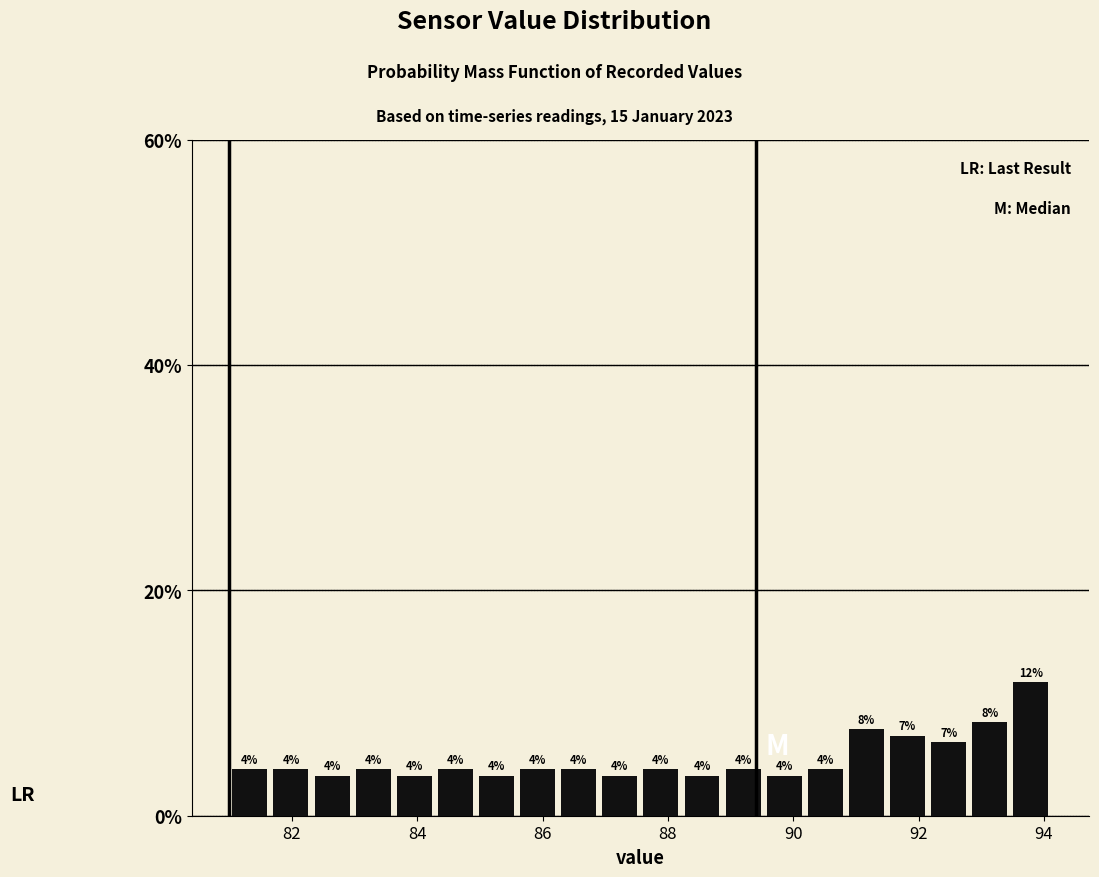

Read against the x-axis, roughly where is the centre of the tallest bar?

93.8